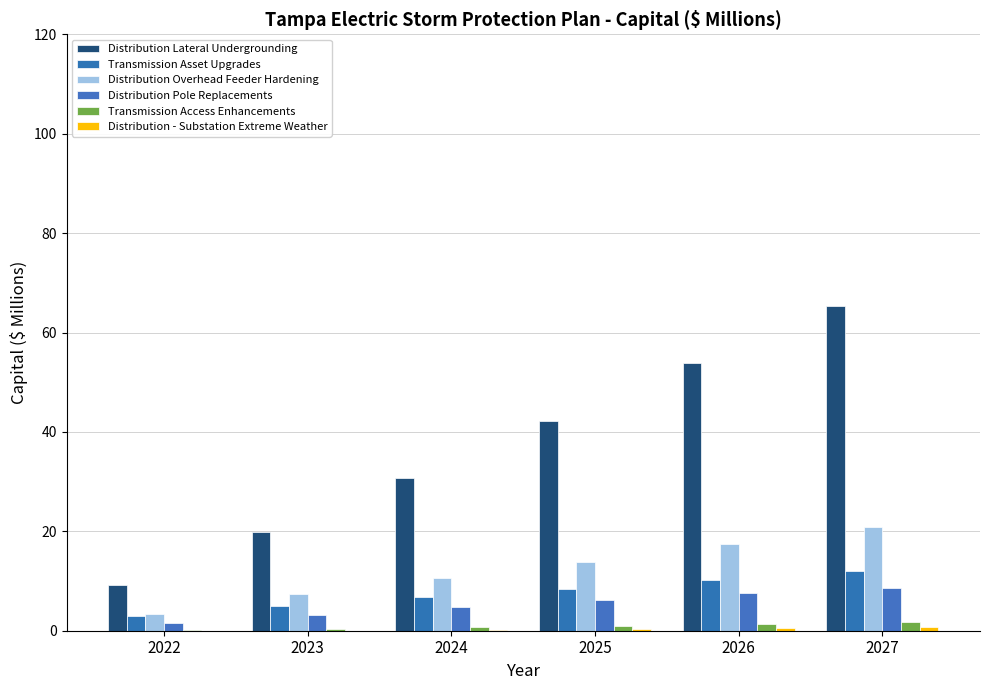

What is the difference between the maximum and minimum values in the Distribution - Substation Extreme Weather series?

0.7